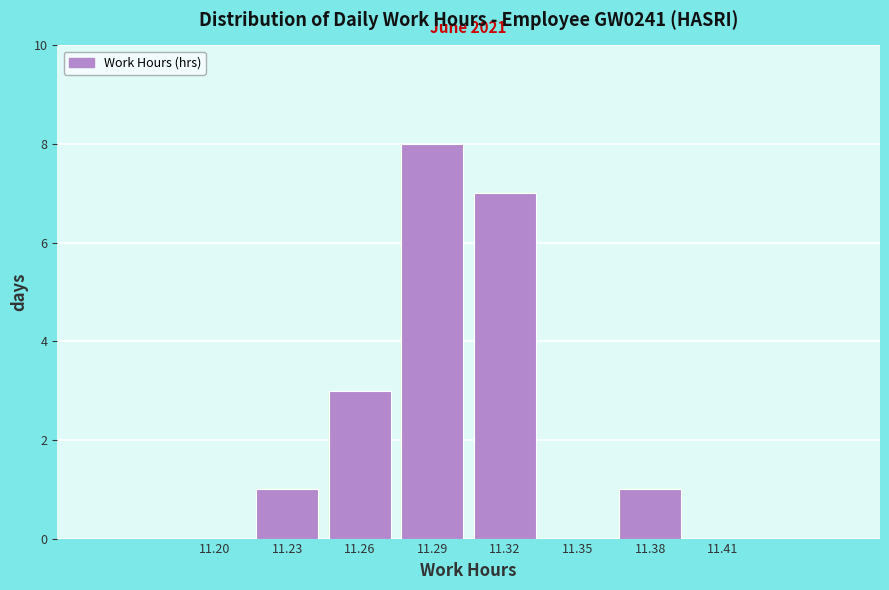

The value at 11.23 is 1. True or false?

True